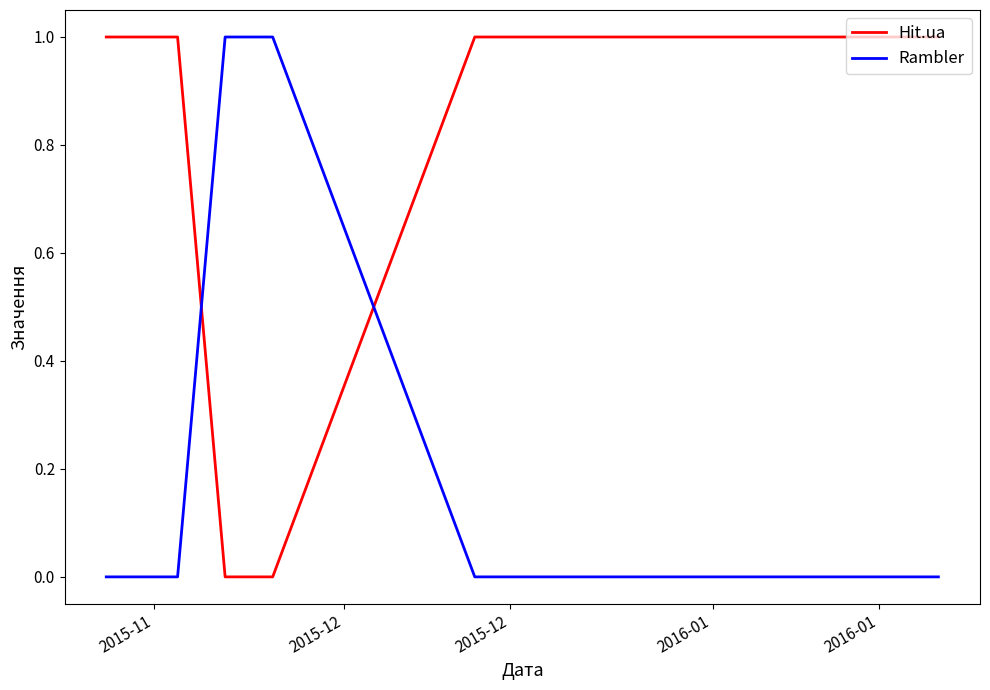

True or false: Rambler and Hit.ua cross at least once.

True